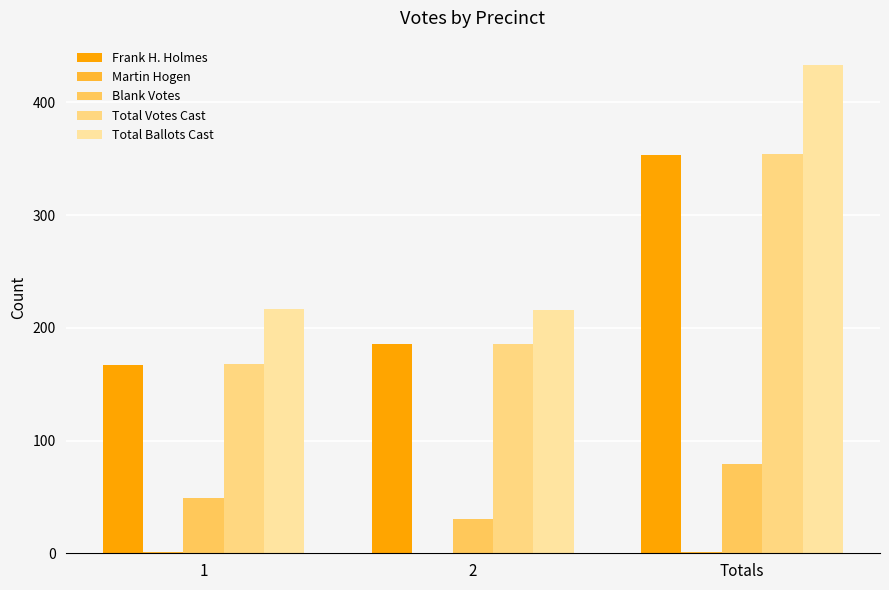

Count the Frank H. Holmes values in the range 167 to 353.

3